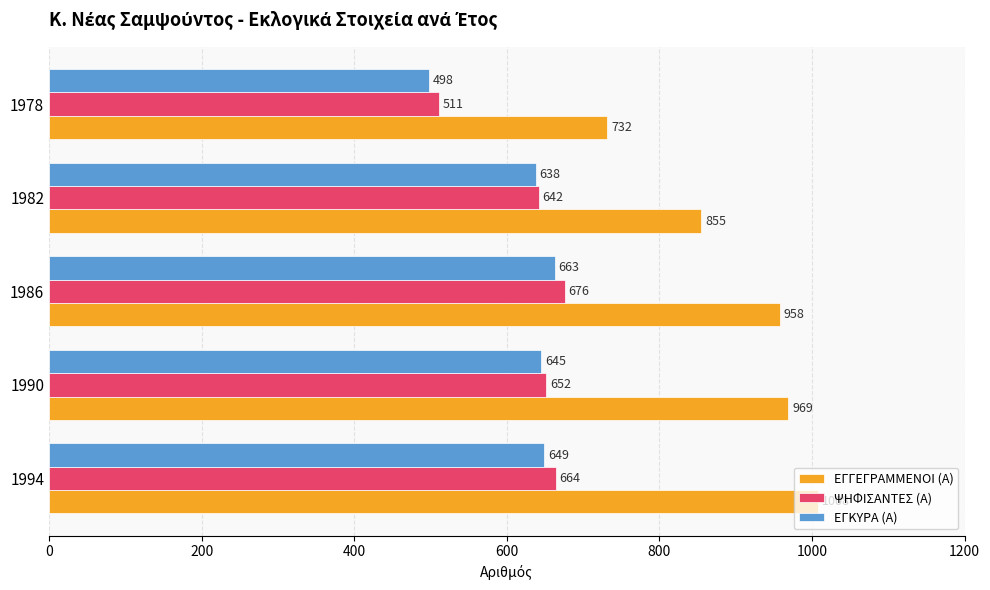

Is the value of ΨΗΦΙΣΑΝΤΕΣ (Α) at 1994 greater than the value of ΕΓΓΕΓΡΑΜΜΕΝΟΙ (Α) at 1990?

No